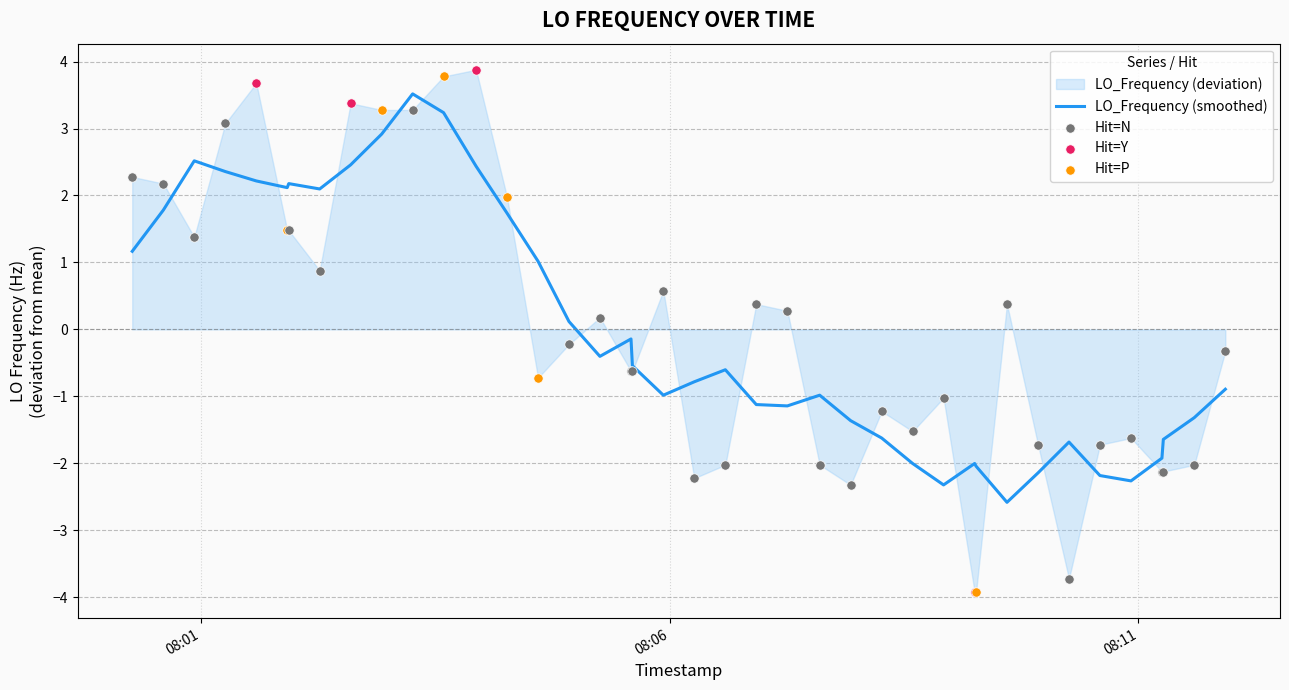

What is the change in value from 16 to 32?

-1.7